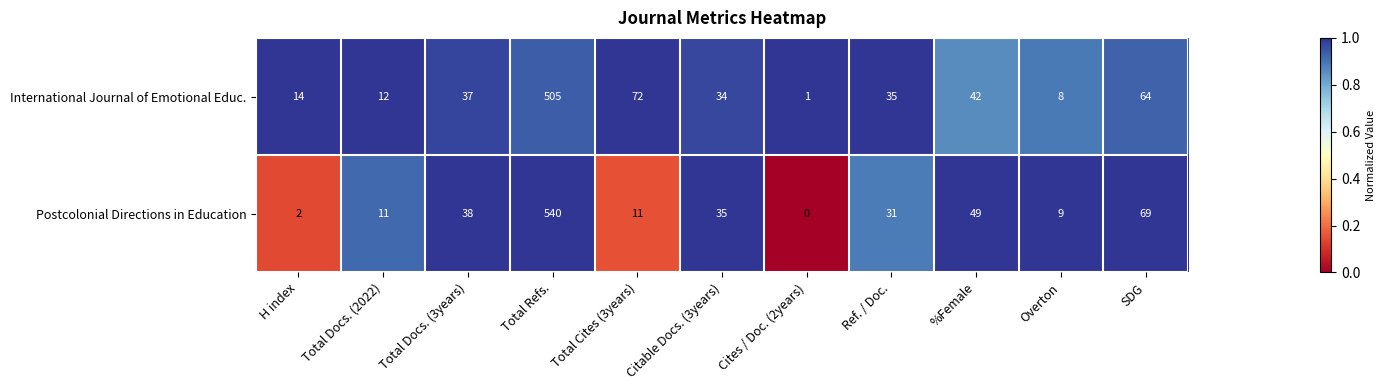

At which label does Postcolonial Directions in Education first exceed 31?

Total Docs. (3years)